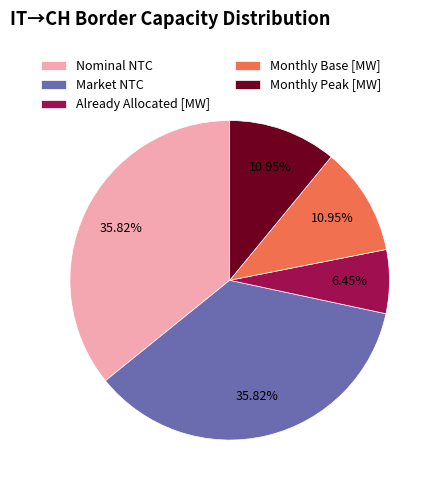

Is Market NTC the majority of the pie?

No